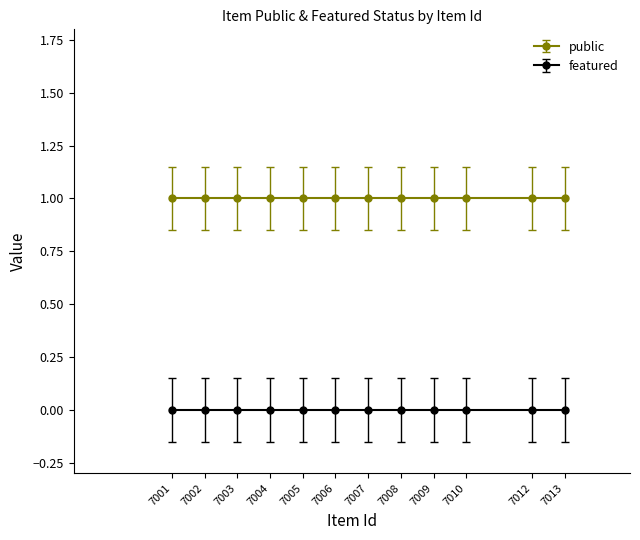

What is the total value across all series at 7008?

1